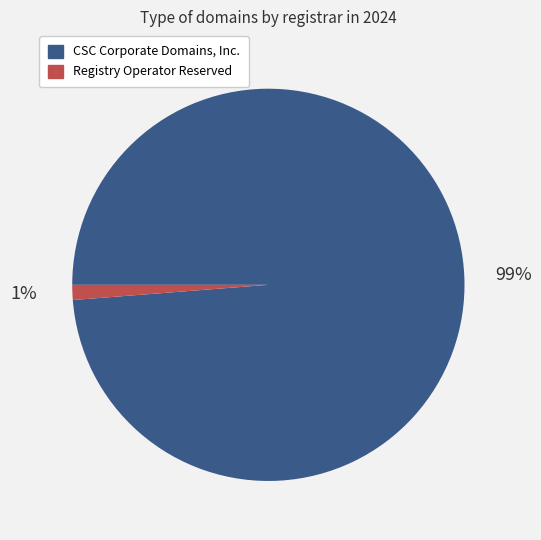

To the nearest percent, what is the average slice percentage?

50%